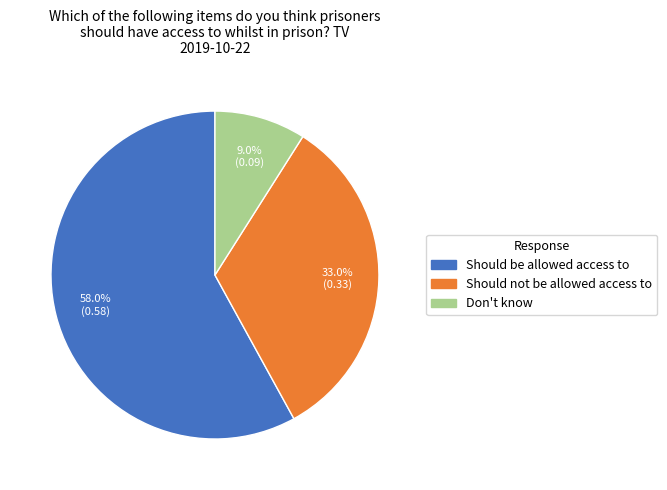

Combined, what portion of the pie is Should be allowed access to and Should not be allowed access to?

91.0%